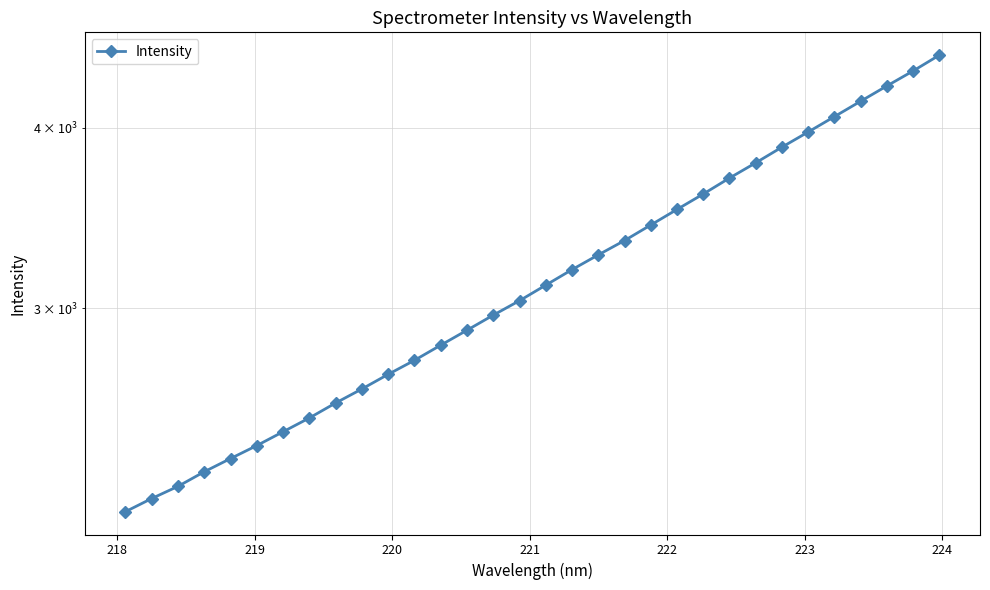

Reading left to right, extract all data points from this chart.

2167.3	2213.4	2256.8	2310.0	2359.2	2408.7	2462.4	2517.3	2578.2	2636.5	2698.8	2759.9	2827.4	2895.8	2966.3	3035.6	3111.9	3189.9	3265.9	3341.5	3425.6	3511.8	3599.3	3692.2	3783.0	3879.0	3974.1	4072.7	4174.1	4277.3	4380.8	4492.7